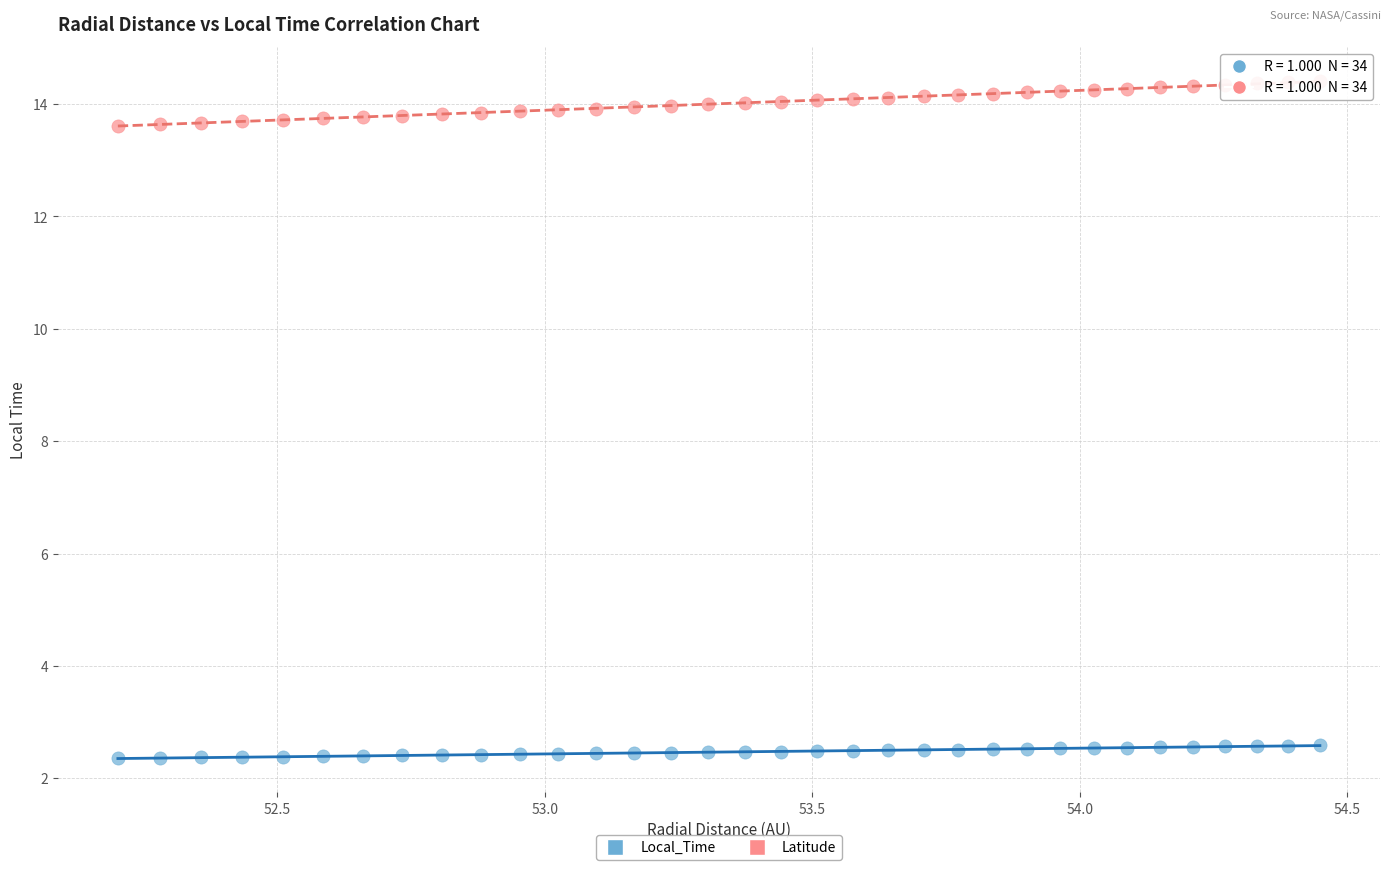

Which series reaches the minimum Y coordinate?

Local_Time